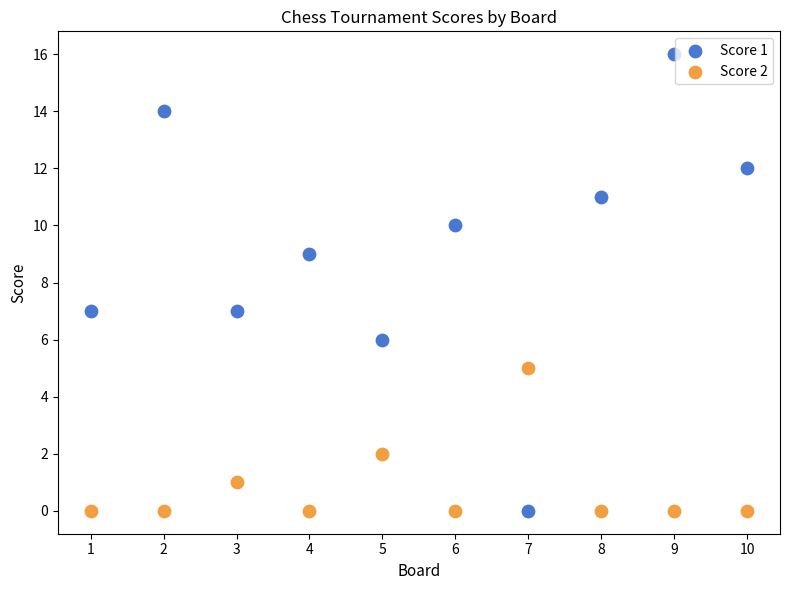

What is the X range (max minus min) for the scatter plot?

9